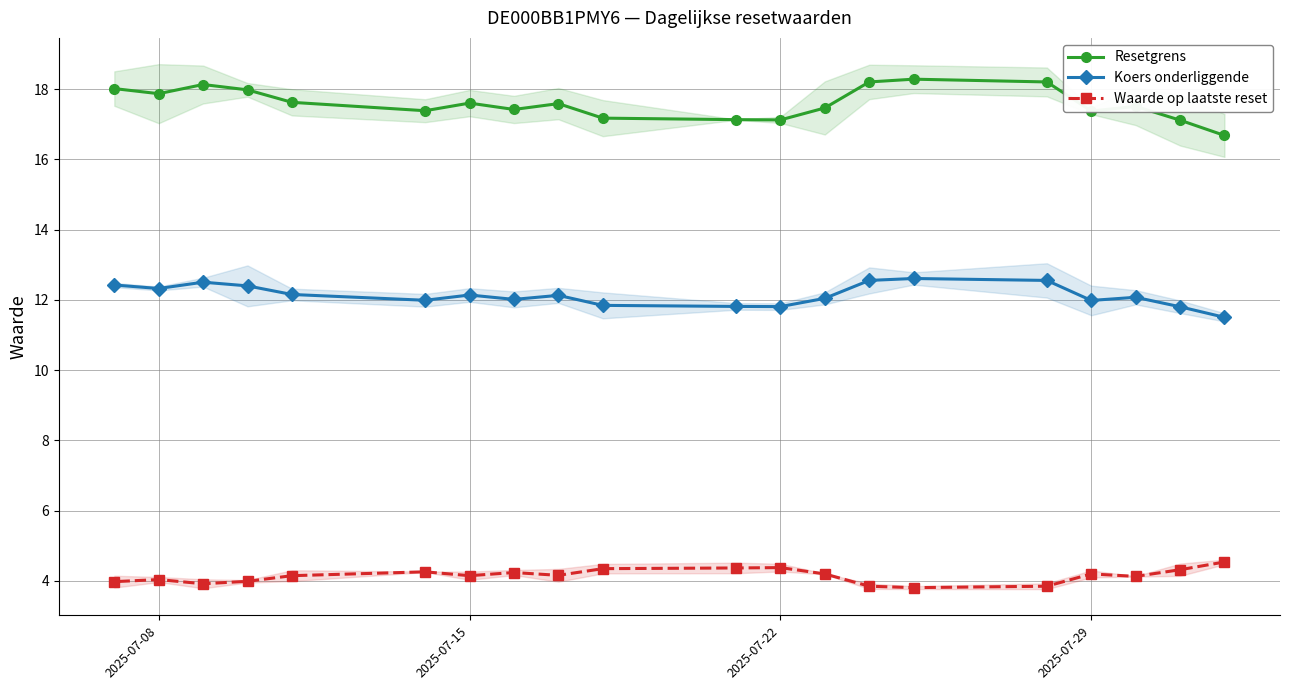

What position from the left is 15?

16